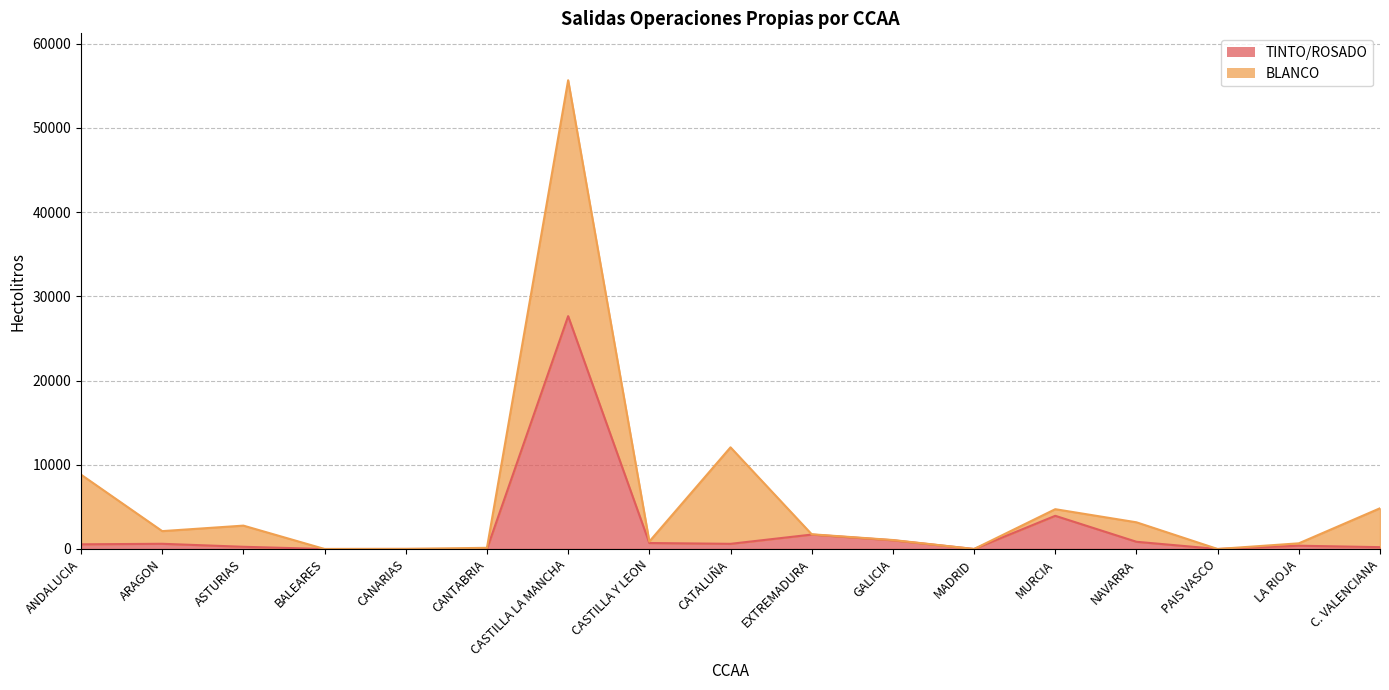

At which label is the value closest to 13827?

MURCIA